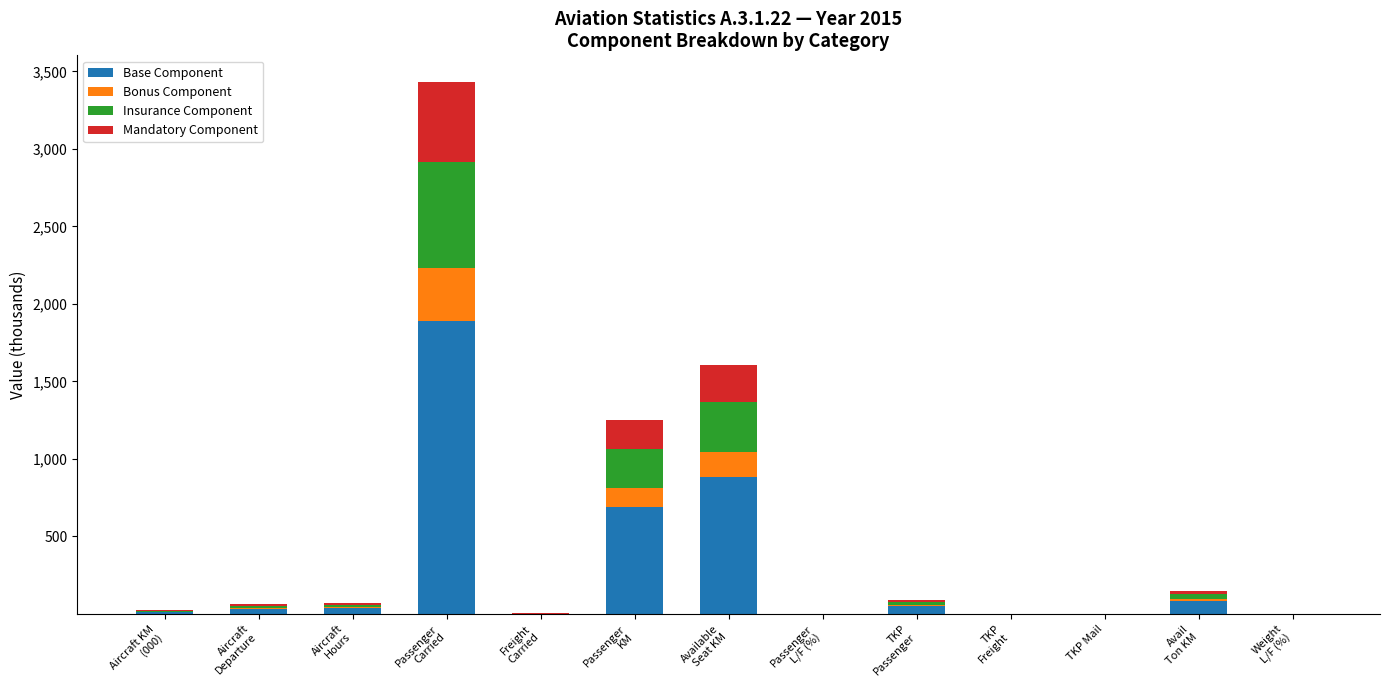

Are the bars horizontal?

No